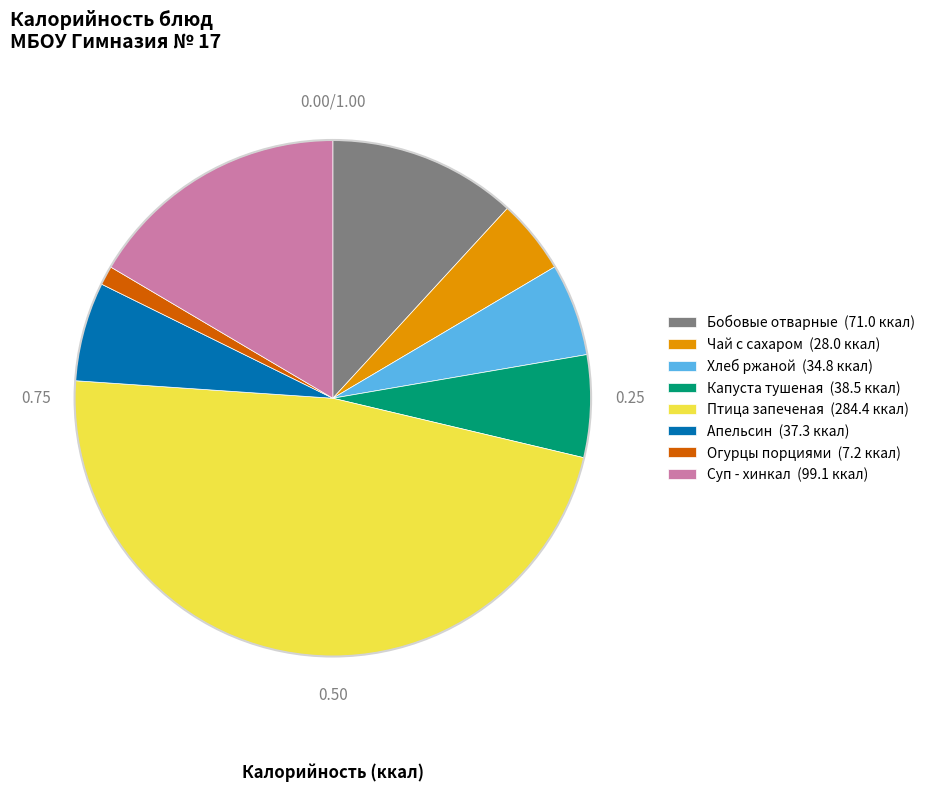

How many segments does this pie chart have?

8